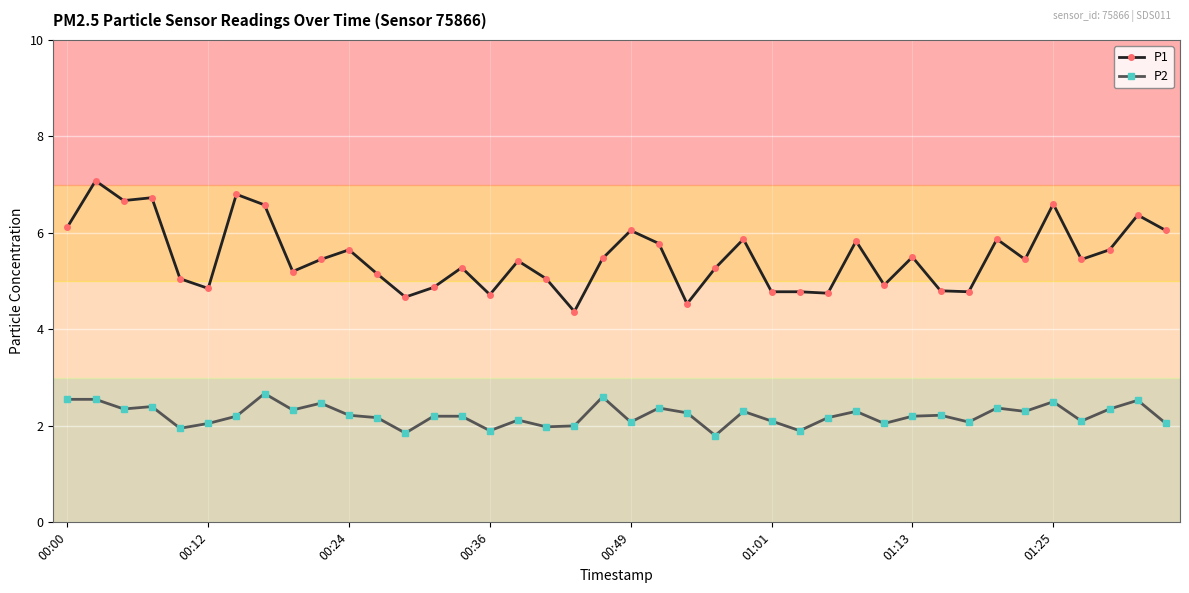

What is the value of the P2 point at the 16th from the left?

1.9